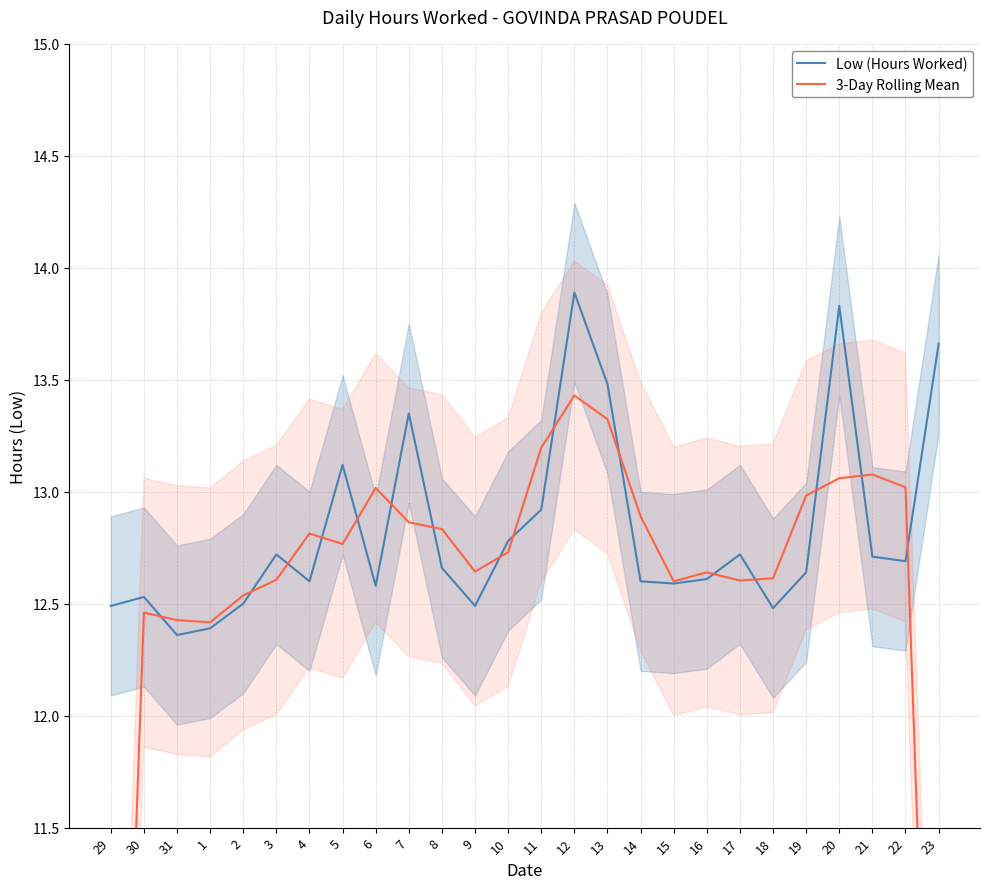

What is the greatest value displayed?

13.9